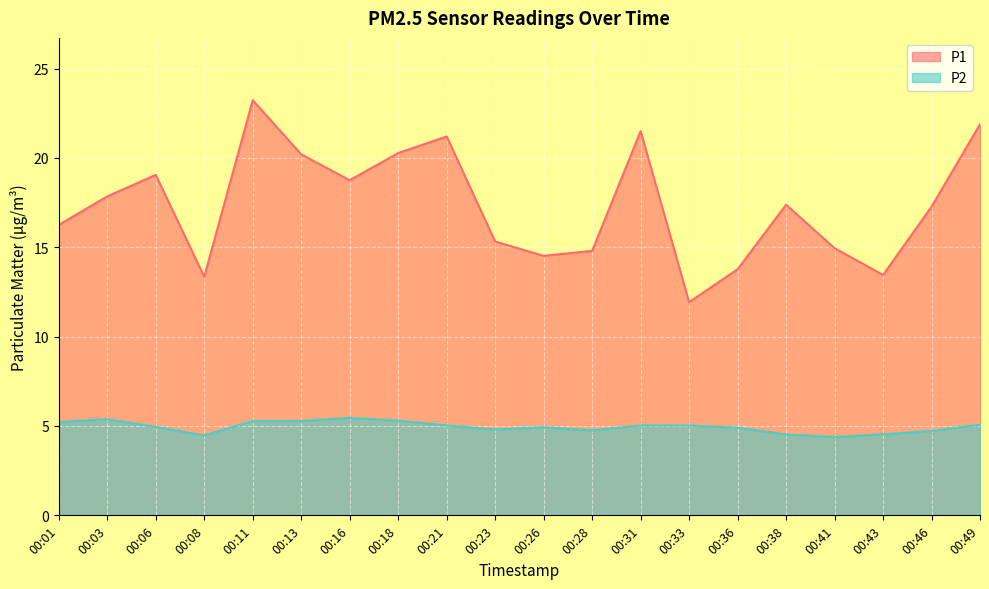

Between 00:36 and 00:46, which series saw the biggest shift?

P1